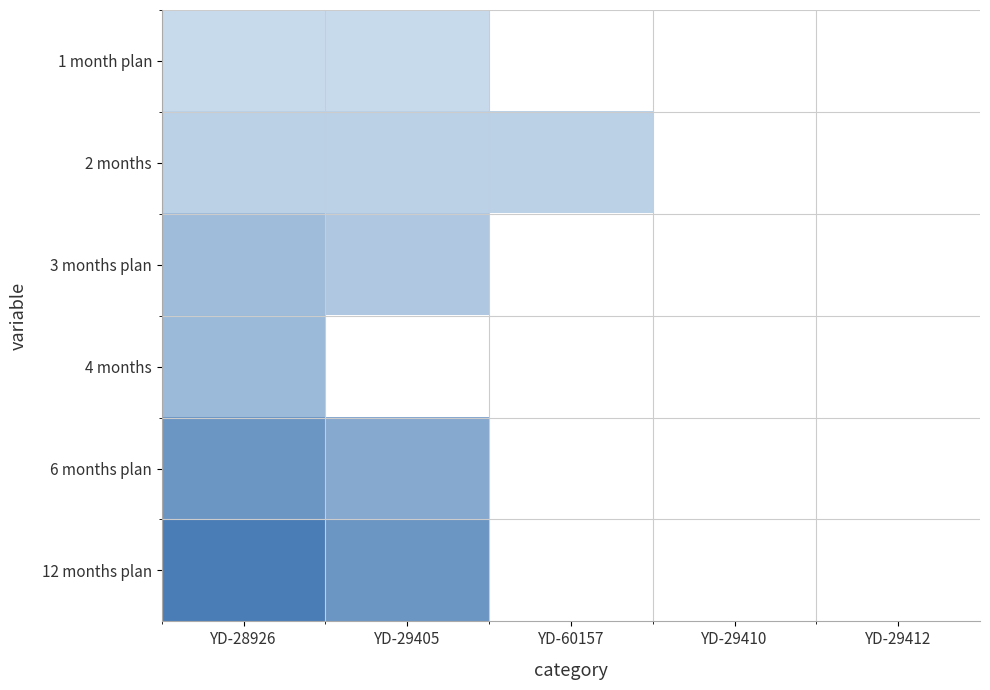

The 2 months series shows 1523.6 at YD-29405. True or false?

False